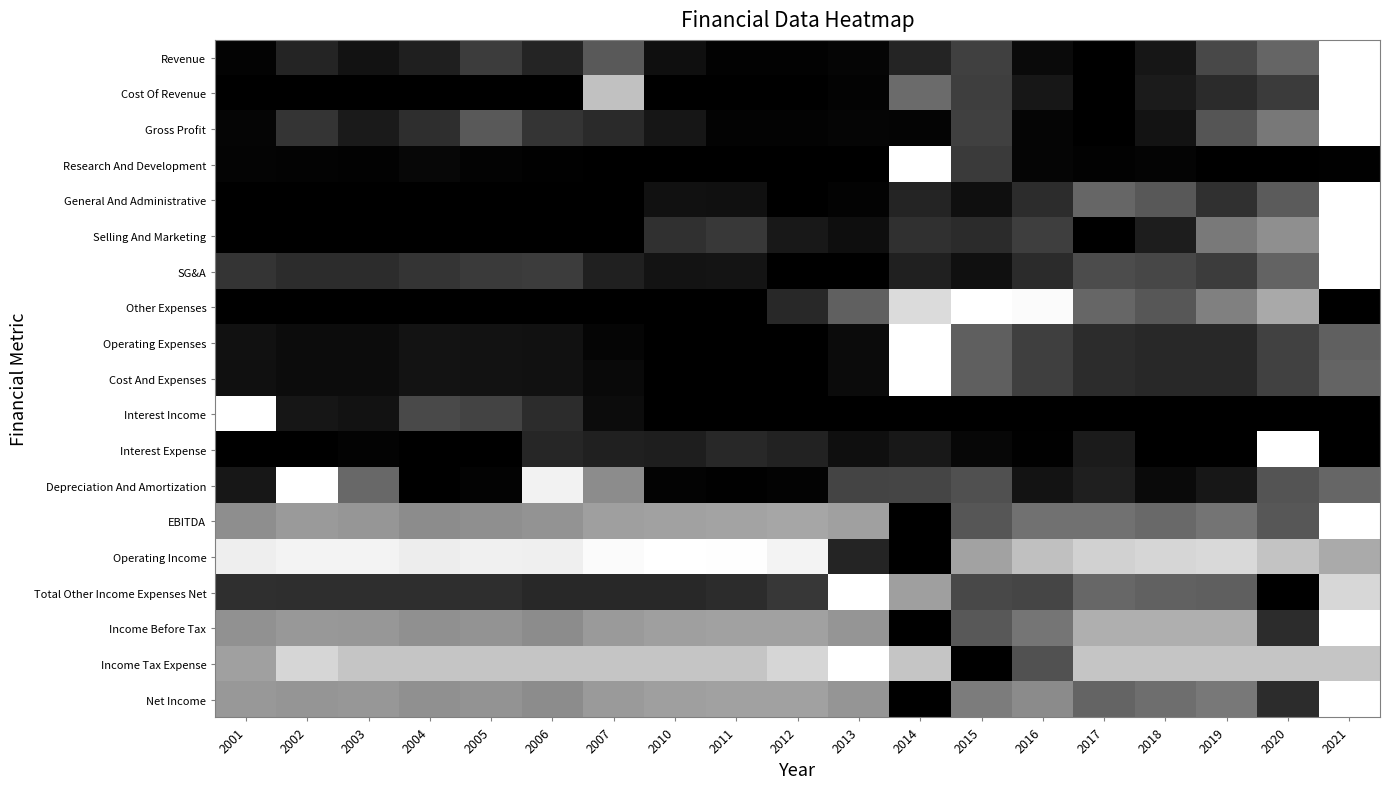

Reading left to right, list all the values displayed in this chart.

Revenue: 2001=0.0	2002=0.1	2003=0.1	2004=0.1	2005=0.2	2006=0.1	2007=0.3	2010=0.1	2011=0.0	2012=0.0	2013=0.0	2014=0.1	2015=0.3	2016=0.0	2017=0.0	2018=0.1	2019=0.3	2020=0.4	2021=1.0
Cost Of Revenue: 2001=0.0	2002=0.0	2003=0.0	2004=0.0	2005=0.0	2006=0.0	2007=0.8	2010=0.0	2011=0.0	2012=0.0	2013=0.0	2014=0.4	2015=0.2	2016=0.1	2017=0.0	2018=0.1	2019=0.2	2020=0.2	2021=1.0
Gross Profit: 2001=0.0	2002=0.2	2003=0.1	2004=0.2	2005=0.3	2006=0.2	2007=0.2	2010=0.1	2011=0.0	2012=0.0	2013=0.0	2014=0.0	2015=0.3	2016=0.0	2017=0.0	2018=0.1	2019=0.3	2020=0.5	2021=1.0
Research And Development: 2001=0.0	2002=0.0	2003=0.0	2004=0.0	2005=0.0	2006=0.0	2007=0.0	2010=0.0	2011=0.0	2012=0.0	2013=0.0	2014=1.0	2015=0.2	2016=0.0	2017=0.0	2018=0.0	2019=0.0	2020=0.0	2021=0.0
General And Administrative: 2001=0.0	2002=0.0	2003=0.0	2004=0.0	2005=0.0	2006=0.0	2007=0.0	2010=0.1	2011=0.1	2012=0.0	2013=0.0	2014=0.1	2015=0.1	2016=0.2	2017=0.4	2018=0.3	2019=0.2	2020=0.4	2021=1.0
Selling And Marketing: 2001=0.0	2002=0.0	2003=0.0	2004=0.0	2005=0.0	2006=0.0	2007=0.0	2010=0.2	2011=0.2	2012=0.1	2013=0.1	2014=0.2	2015=0.2	2016=0.2	2017=0.0	2018=0.1	2019=0.5	2020=0.6	2021=1.0
SG&A: 2001=0.2	2002=0.2	2003=0.2	2004=0.2	2005=0.2	2006=0.2	2007=0.1	2010=0.1	2011=0.1	2012=0.0	2013=0.0	2014=0.1	2015=0.1	2016=0.2	2017=0.3	2018=0.3	2019=0.2	2020=0.4	2021=1.0
Other Expenses: 2001=0.0	2002=0.0	2003=0.0	2004=0.0	2005=0.0	2006=0.0	2007=0.0	2010=0.0	2011=0.0	2012=0.2	2013=0.4	2014=0.9	2015=1.0	2016=1.0	2017=0.4	2018=0.3	2019=0.5	2020=0.7	2021=0.0
Operating Expenses: 2001=0.1	2002=0.0	2003=0.0	2004=0.1	2005=0.1	2006=0.1	2007=0.0	2010=0.0	2011=0.0	2012=0.0	2013=0.0	2014=1.0	2015=0.4	2016=0.2	2017=0.2	2018=0.2	2019=0.2	2020=0.3	2021=0.4
Cost And Expenses: 2001=0.1	2002=0.0	2003=0.0	2004=0.1	2005=0.1	2006=0.1	2007=0.0	2010=0.0	2011=0.0	2012=0.0	2013=0.0	2014=1.0	2015=0.4	2016=0.2	2017=0.2	2018=0.2	2019=0.2	2020=0.3	2021=0.4
Interest Income: 2001=1.0	2002=0.1	2003=0.1	2004=0.3	2005=0.3	2006=0.2	2007=0.1	2010=0.0	2011=0.0	2012=0.0	2013=0.0	2014=0.0	2015=0.0	2016=0.0	2017=0.0	2018=0.0	2019=0.0	2020=0.0	2021=0.0
Interest Expense: 2001=0.0	2002=0.0	2003=0.0	2004=0.0	2005=0.0	2006=0.2	2007=0.1	2010=0.1	2011=0.2	2012=0.1	2013=0.1	2014=0.1	2015=0.0	2016=0.0	2017=0.1	2018=0.0	2019=0.0	2020=1.0	2021=0.0
Depreciation And Amortization: 2001=0.1	2002=1.0	2003=0.4	2004=0.0	2005=0.0	2006=0.9	2007=0.5	2010=0.0	2011=0.0	2012=0.0	2013=0.3	2014=0.3	2015=0.3	2016=0.1	2017=0.1	2018=0.0	2019=0.1	2020=0.3	2021=0.4
EBITDA: 2001=0.6	2002=0.6	2003=0.6	2004=0.5	2005=0.6	2006=0.6	2007=0.6	2010=0.6	2011=0.6	2012=0.7	2013=0.6	2014=0.0	2015=0.3	2016=0.4	2017=0.4	2018=0.4	2019=0.5	2020=0.3	2021=1.0
Operating Income: 2001=0.9	2002=1.0	2003=1.0	2004=0.9	2005=0.9	2006=0.9	2007=1.0	2010=1.0	2011=1.0	2012=1.0	2013=0.1	2014=0.0	2015=0.6	2016=0.8	2017=0.8	2018=0.8	2019=0.9	2020=0.8	2021=0.7
Total Other Income Expenses Net: 2001=0.2	2002=0.2	2003=0.2	2004=0.2	2005=0.2	2006=0.2	2007=0.2	2010=0.2	2011=0.2	2012=0.2	2013=1.0	2014=0.6	2015=0.3	2016=0.3	2017=0.4	2018=0.4	2019=0.4	2020=0.0	2021=0.8
Income Before Tax: 2001=0.6	2002=0.6	2003=0.6	2004=0.6	2005=0.6	2006=0.5	2007=0.6	2010=0.6	2011=0.6	2012=0.6	2013=0.6	2014=0.0	2015=0.3	2016=0.5	2017=0.7	2018=0.7	2019=0.7	2020=0.2	2021=1.0
Income Tax Expense: 2001=0.6	2002=0.8	2003=0.8	2004=0.8	2005=0.8	2006=0.8	2007=0.8	2010=0.8	2011=0.8	2012=0.8	2013=1.0	2014=0.8	2015=0.0	2016=0.3	2017=0.8	2018=0.8	2019=0.8	2020=0.8	2021=0.8
Net Income: 2001=0.6	2002=0.6	2003=0.6	2004=0.6	2005=0.6	2006=0.5	2007=0.6	2010=0.6	2011=0.6	2012=0.6	2013=0.6	2014=0.0	2015=0.5	2016=0.5	2017=0.4	2018=0.4	2019=0.5	2020=0.2	2021=1.0